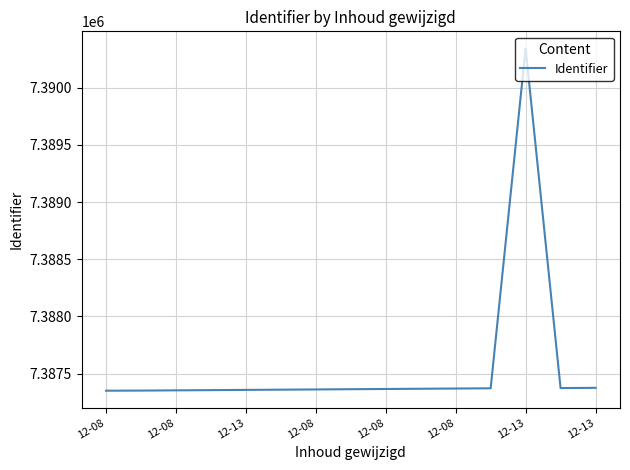

What is the maximum value shown in the chart?

7390344